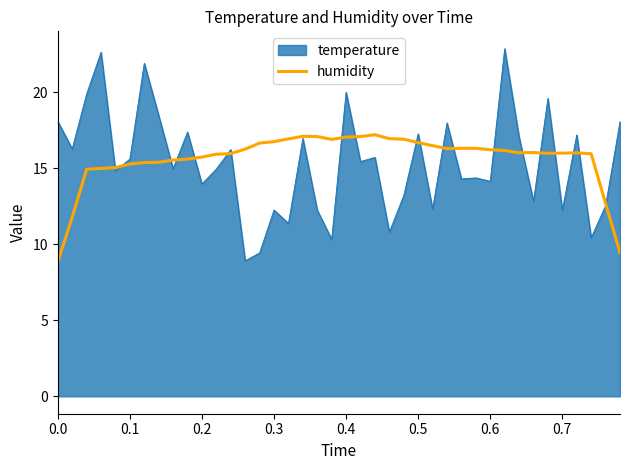

What is the lowest value of the temperature series?

8.9